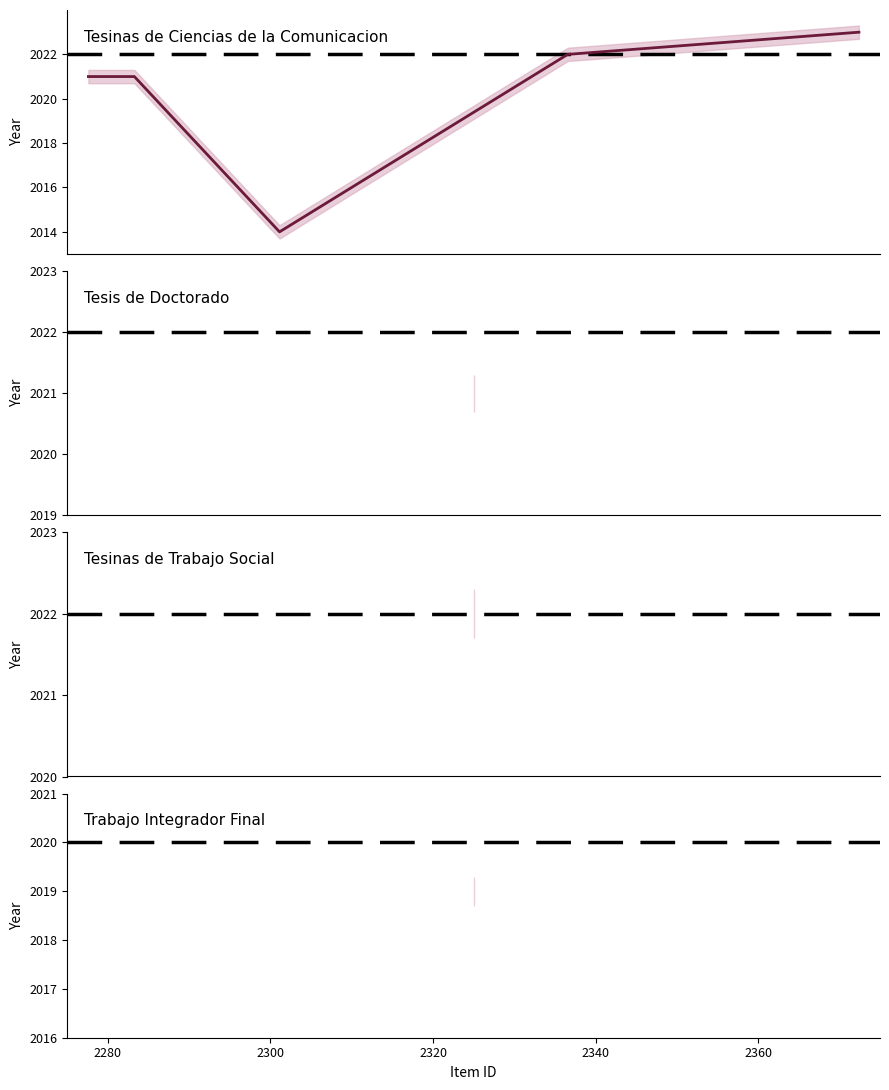

What is the smallest value displayed?

2014